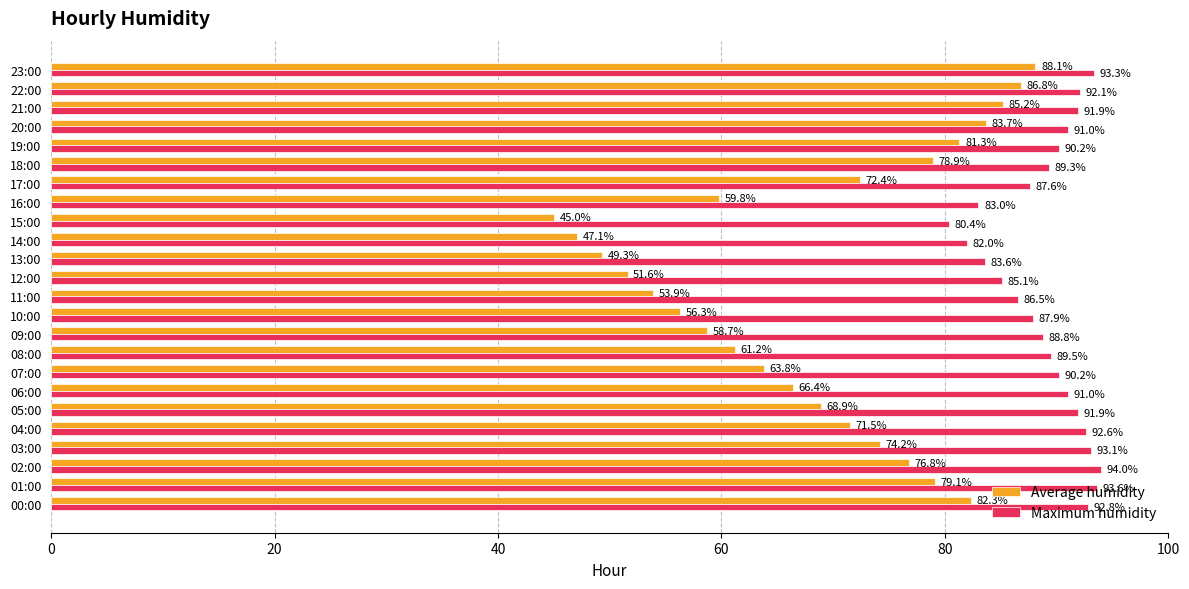

Read the Maximum humidity value at 10:00.

87.9